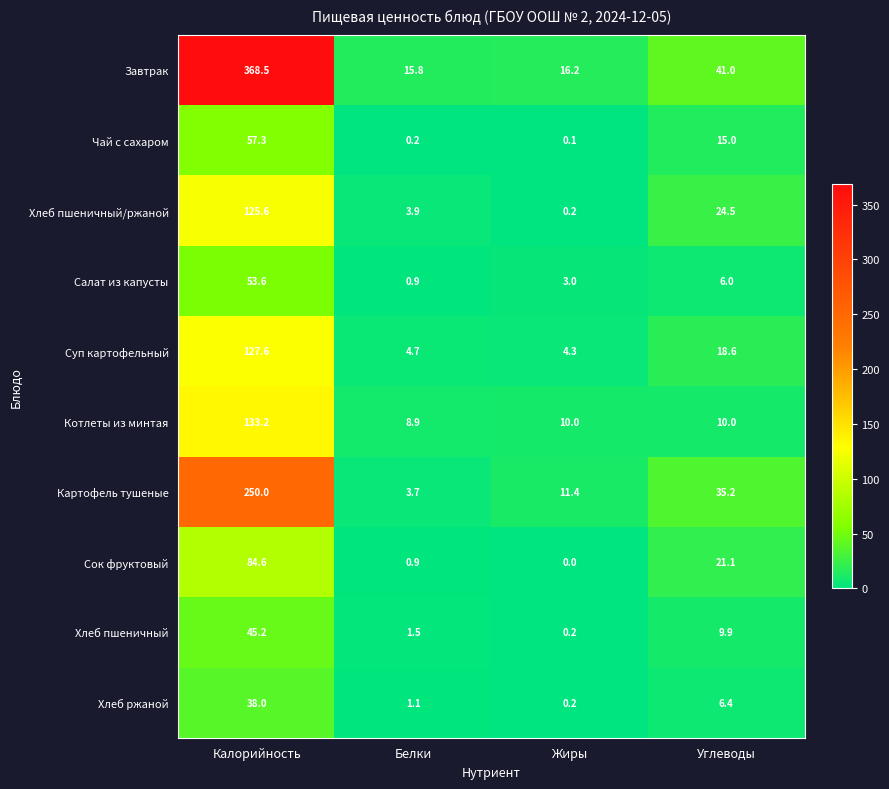

Between Калорийность and Белки, which series saw the biggest shift?

Завтрак